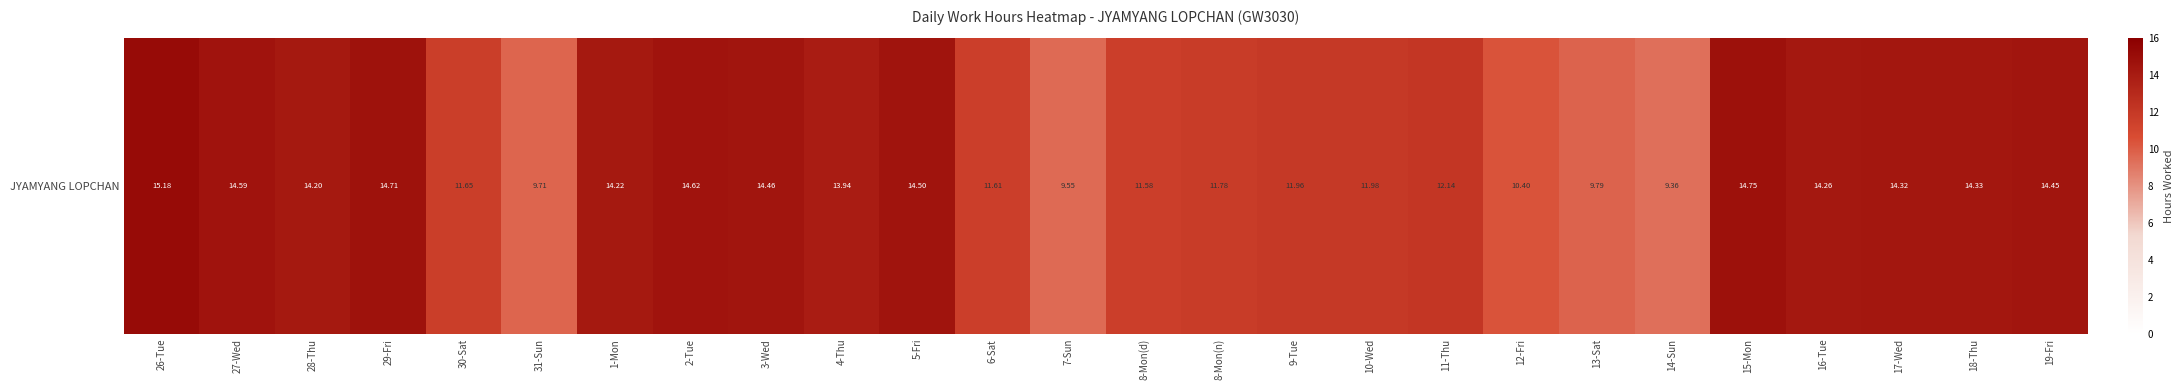

What is the change in value from 11-Thu to 13-Sat?

-2.4